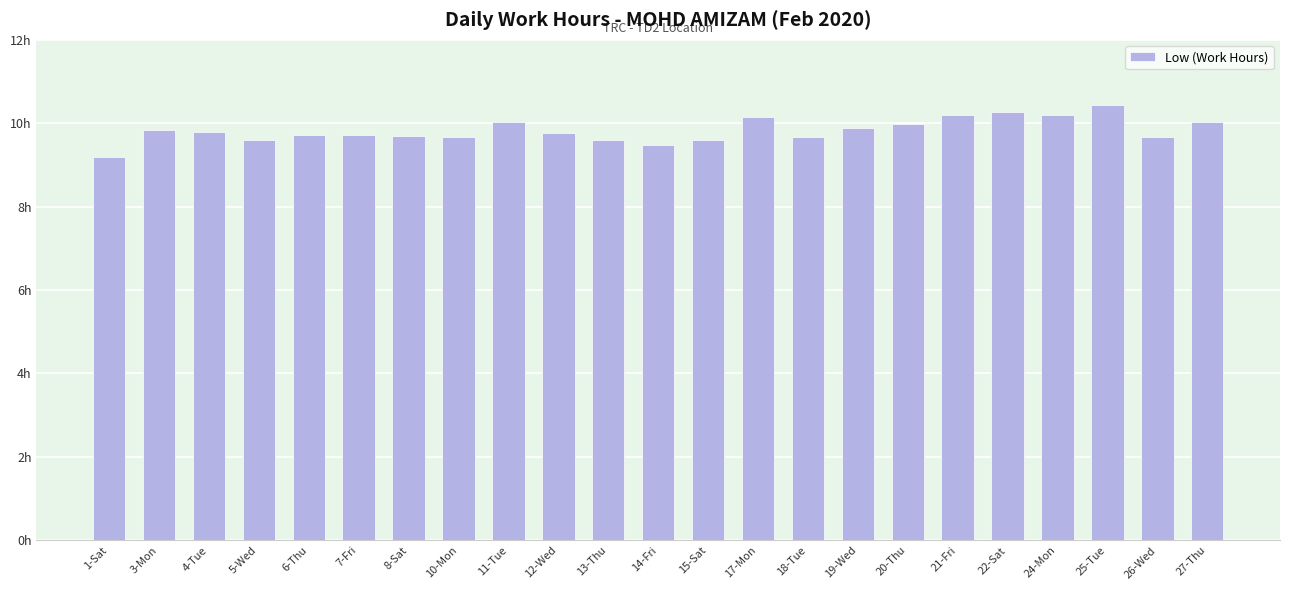

The value at 10-Mon is 9.7. True or false?

True